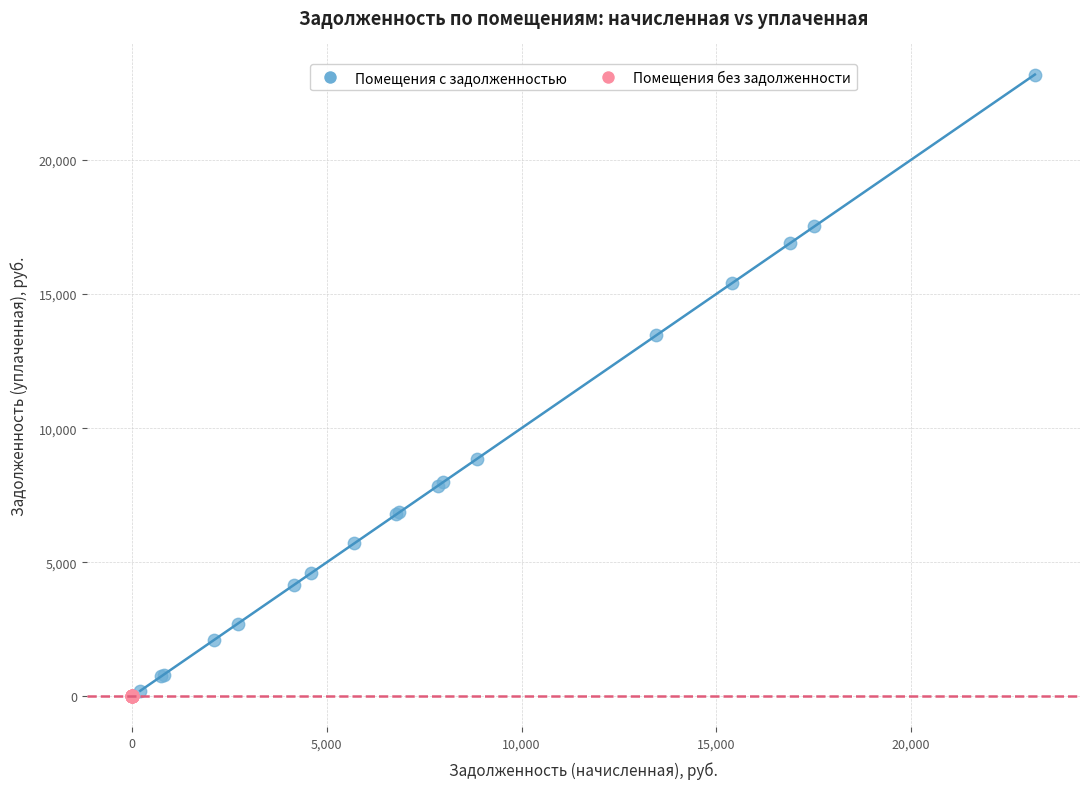

Which series reaches the minimum Y coordinate?

Помещения без задолженности